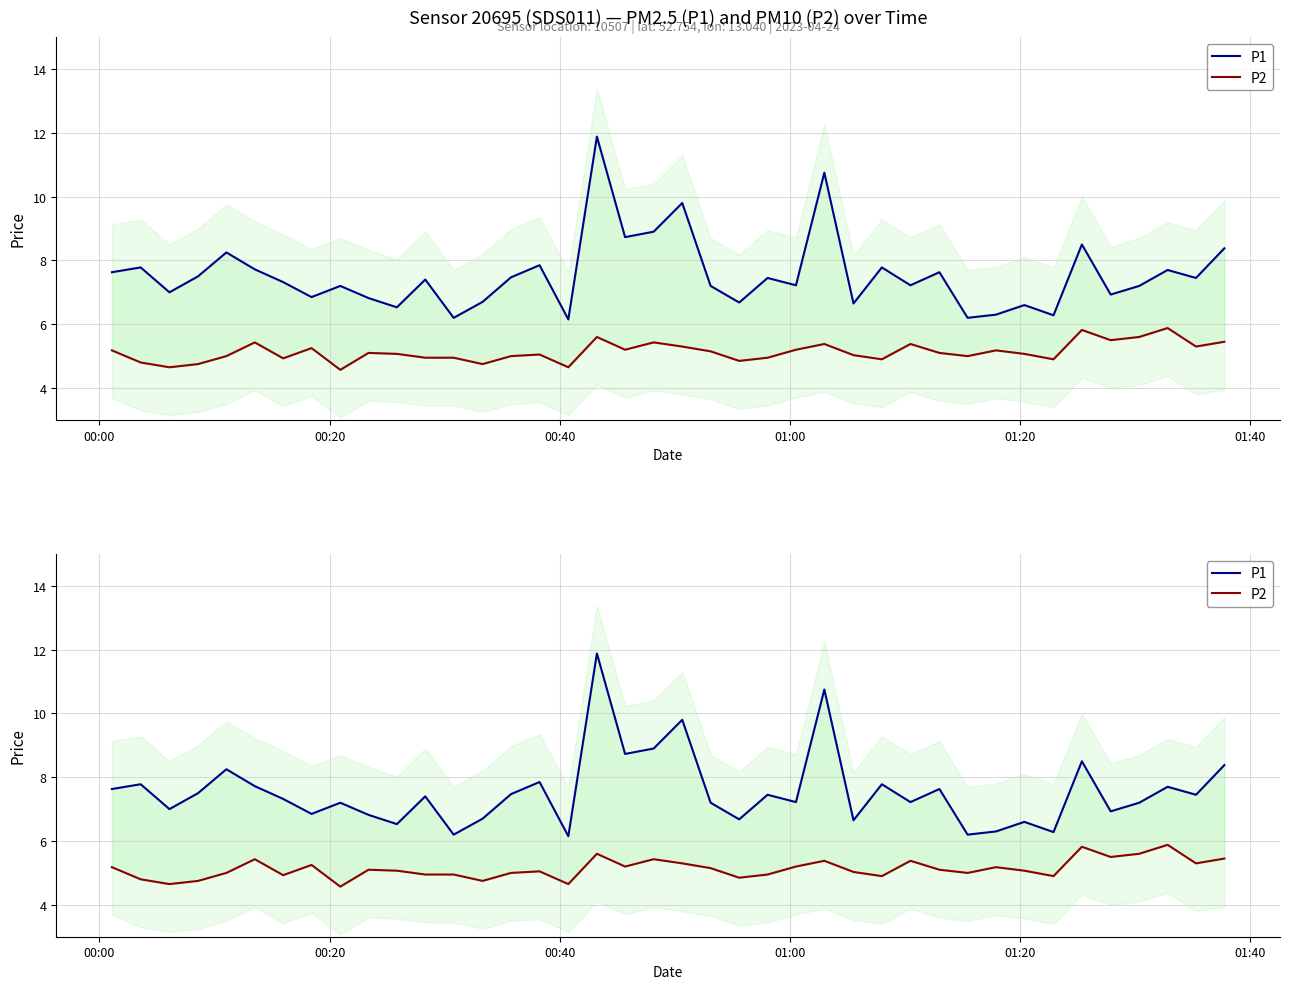

How many data points in P1 are above 7?

26